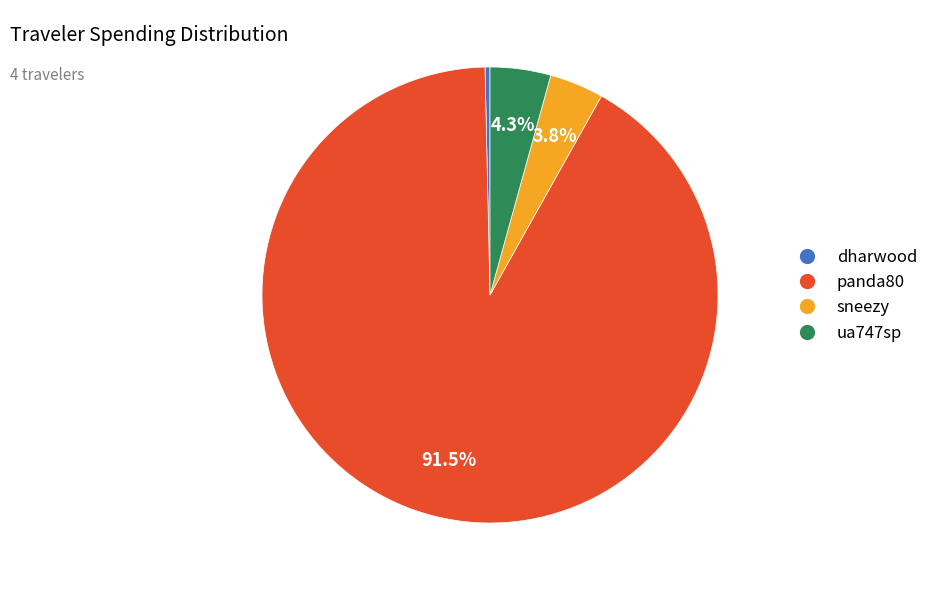

Is there any slice that represents more than half of the pie?

Yes